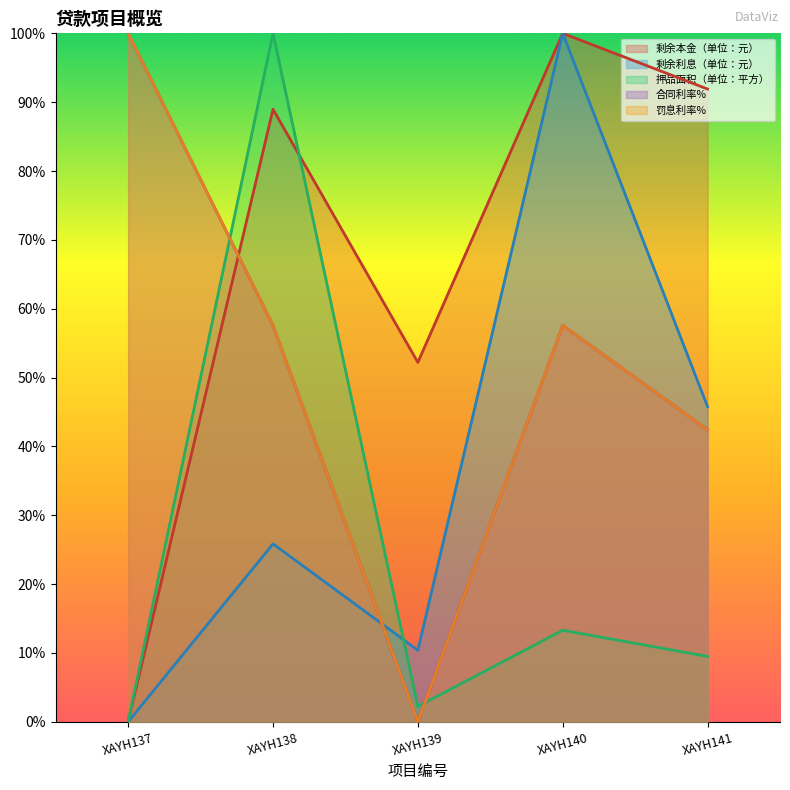

What value does the 剩余利息（单位：元） series have at XAYH141?

0.5